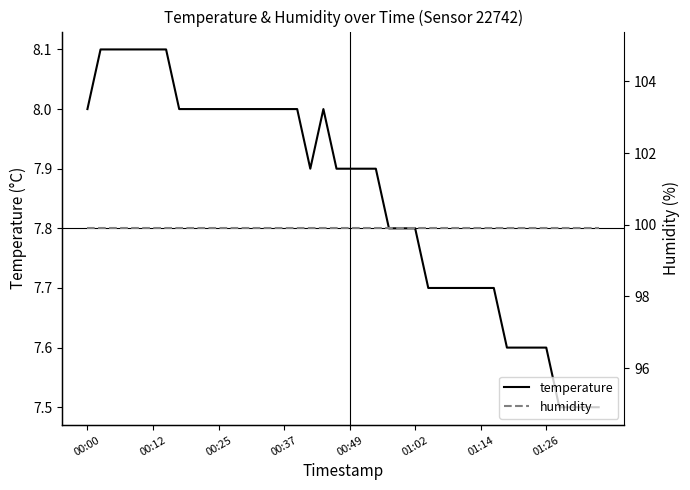

What is the sum of the temperature values at 14 and 32?

15.6